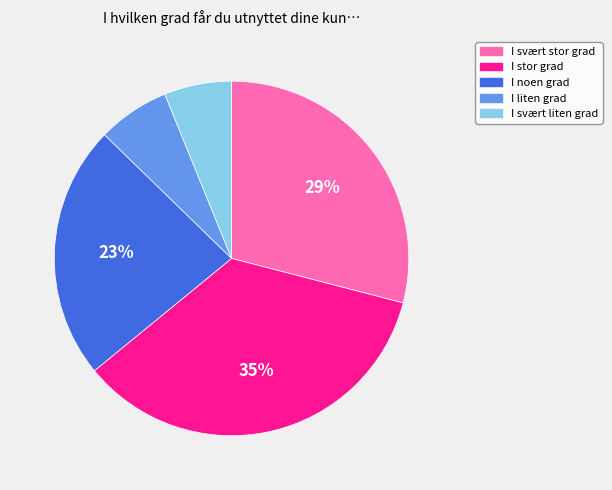

To the nearest percent, what percentage of the pie is I svært liten grad?

6%